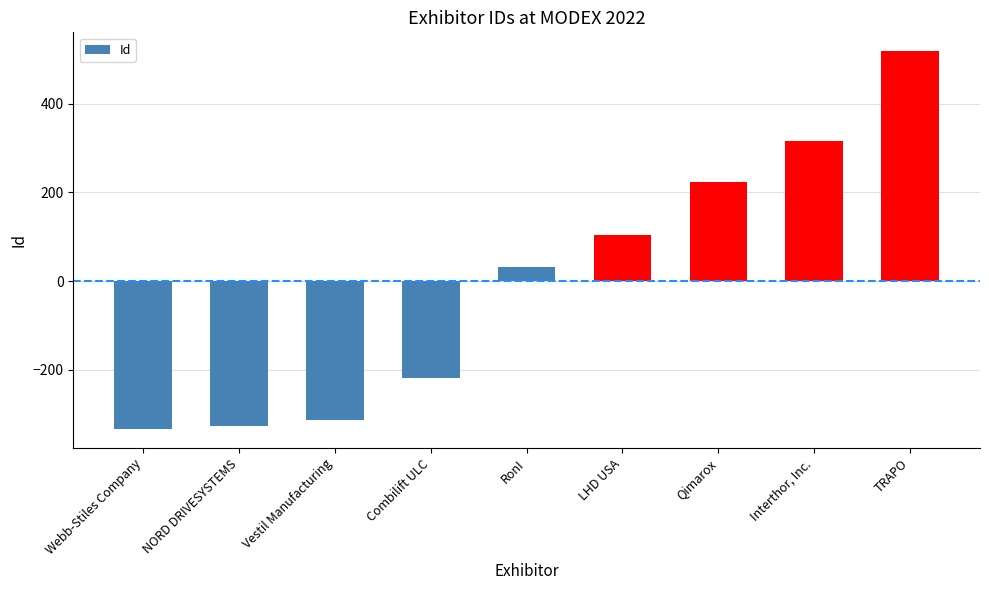

Read the value at Qimarox.

223.7